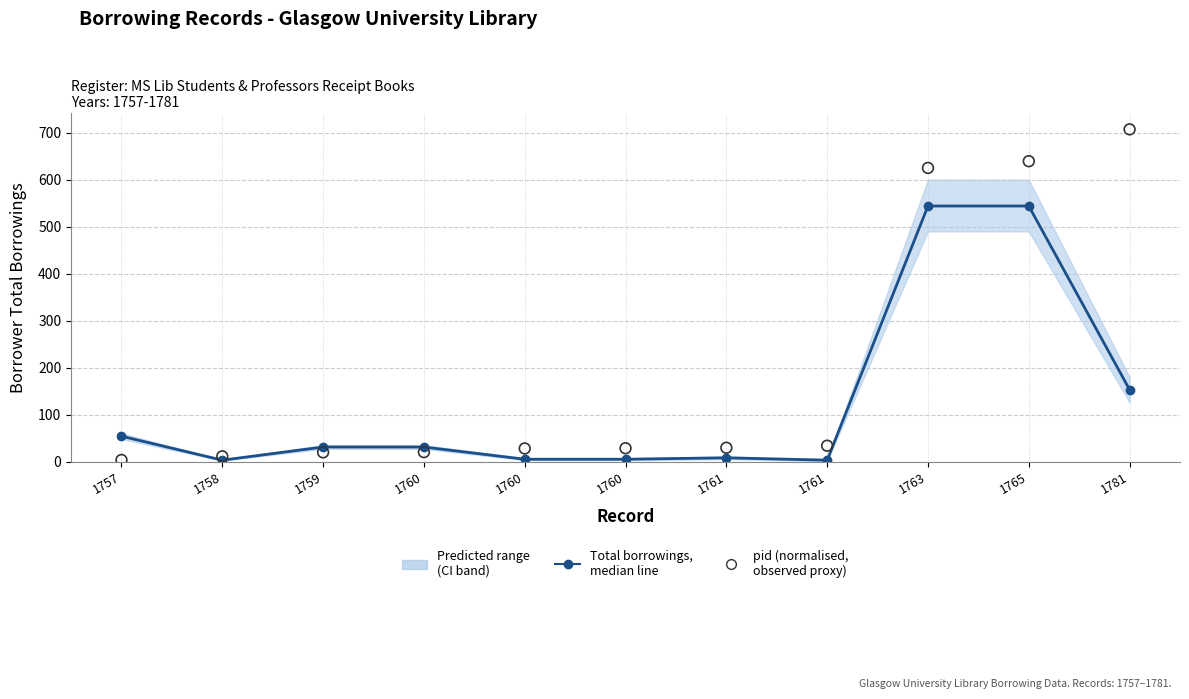

What is the total value across all series at 1781?

860.2